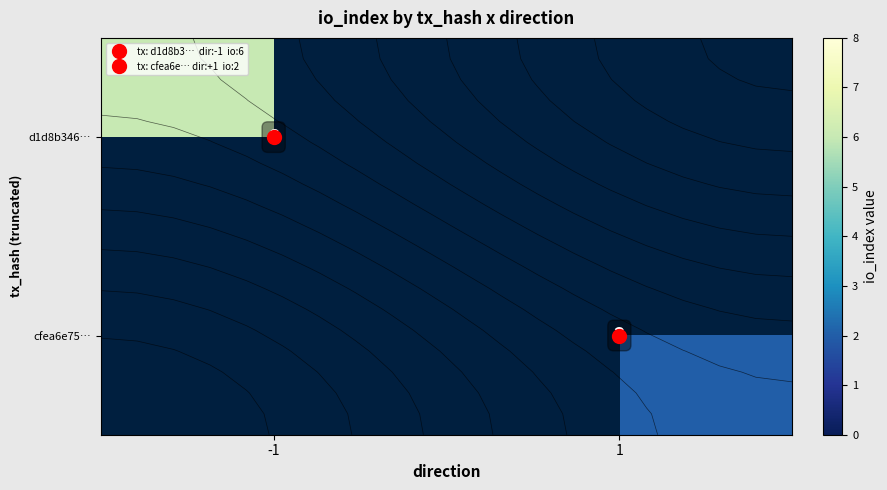

Which has a higher value, 1 or -1?

-1